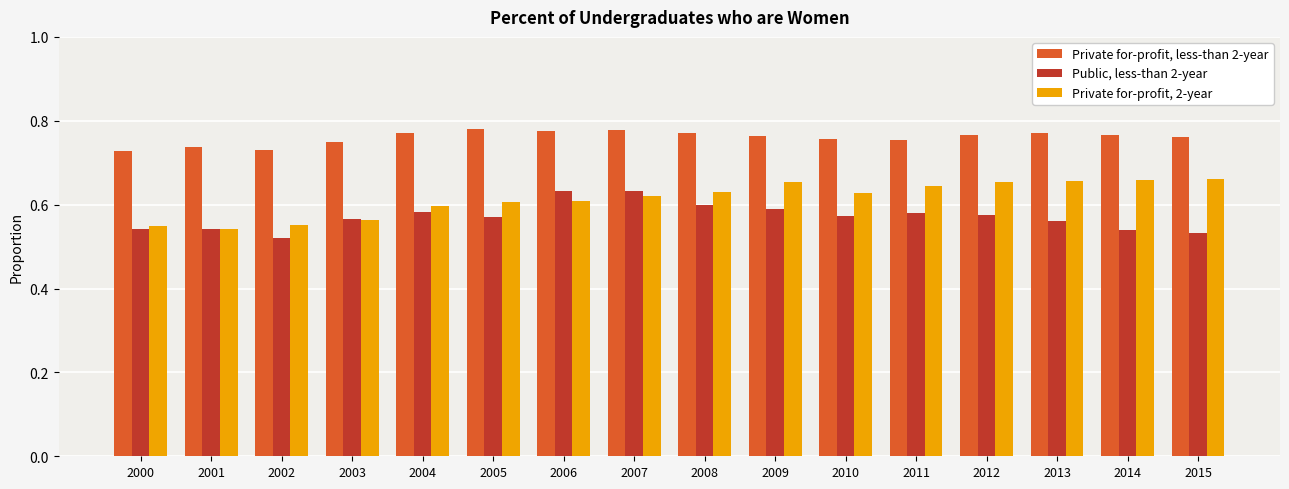

Count the Private for-profit, 2-year values in the range 0 to 1.

16